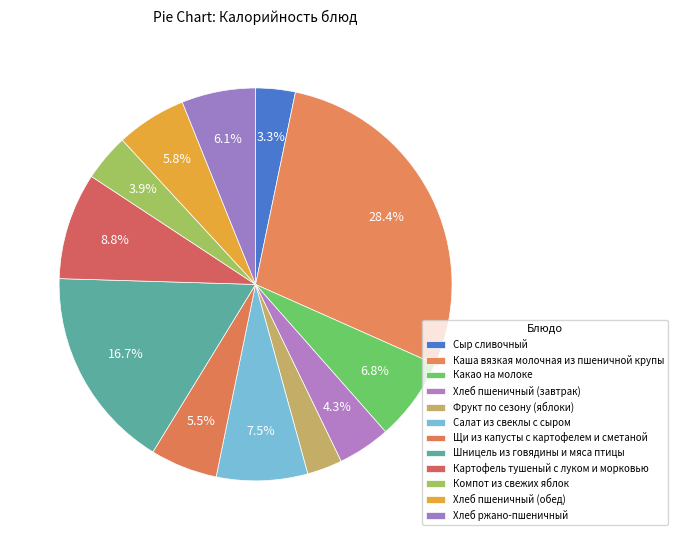

Is there a majority slice in this chart?

No